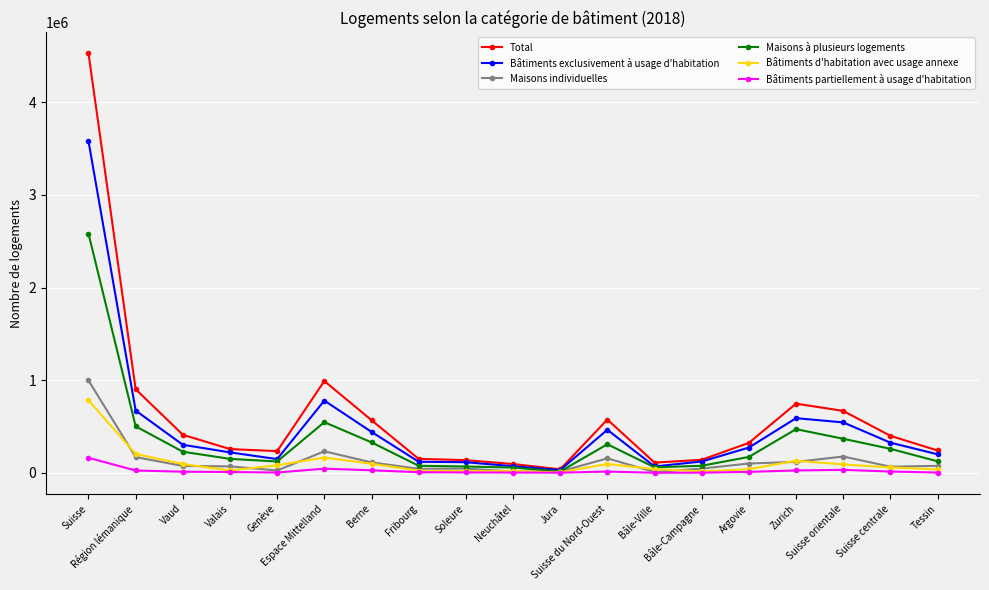

Which series has the widest spread of values?

Total